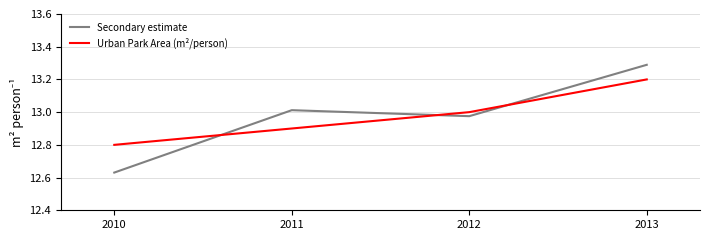

At which category is the sum across all series the highest?

2013